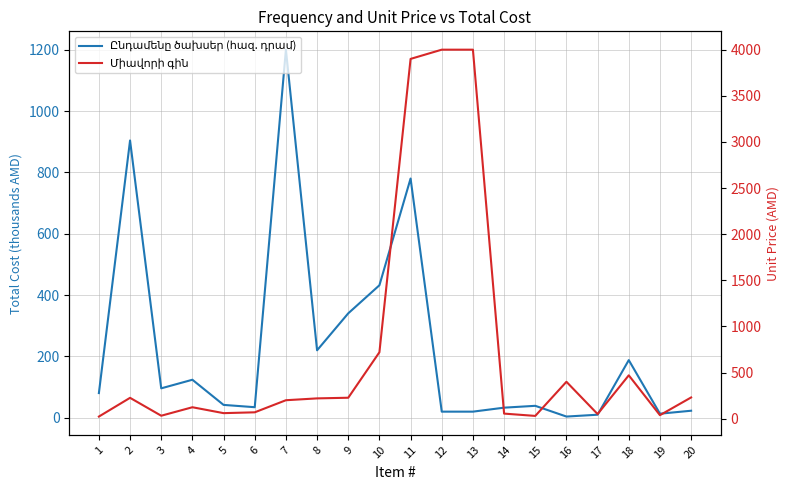

Reading right to left, extract all data points from this chart.

Ընդամենը ծախսեր (հազ. դրամ): 23.0	13.3	188.0	10.0	4.0	39.0	33.0	20.0	20.0	780.0	432.0	340.5	220.0	1200.0	34.5	42.0	124.0	96.0	904.0	80.5
Միավորի գին: 230.0	38.0	470.0	50.0	400.0	30.0	55.0	4000.0	4000.0	3900.0	720.0	227.0	220.0	200.0	69.0	60.0	124.0	32.0	226.0	23.0